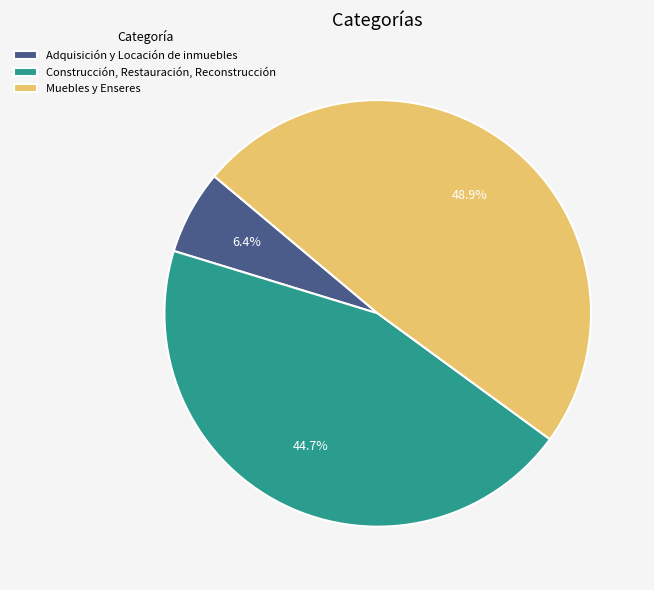

To the nearest percent, what is the combined percentage of Adquisición y Locación de inmuebles and Muebles y Enseres?

55%